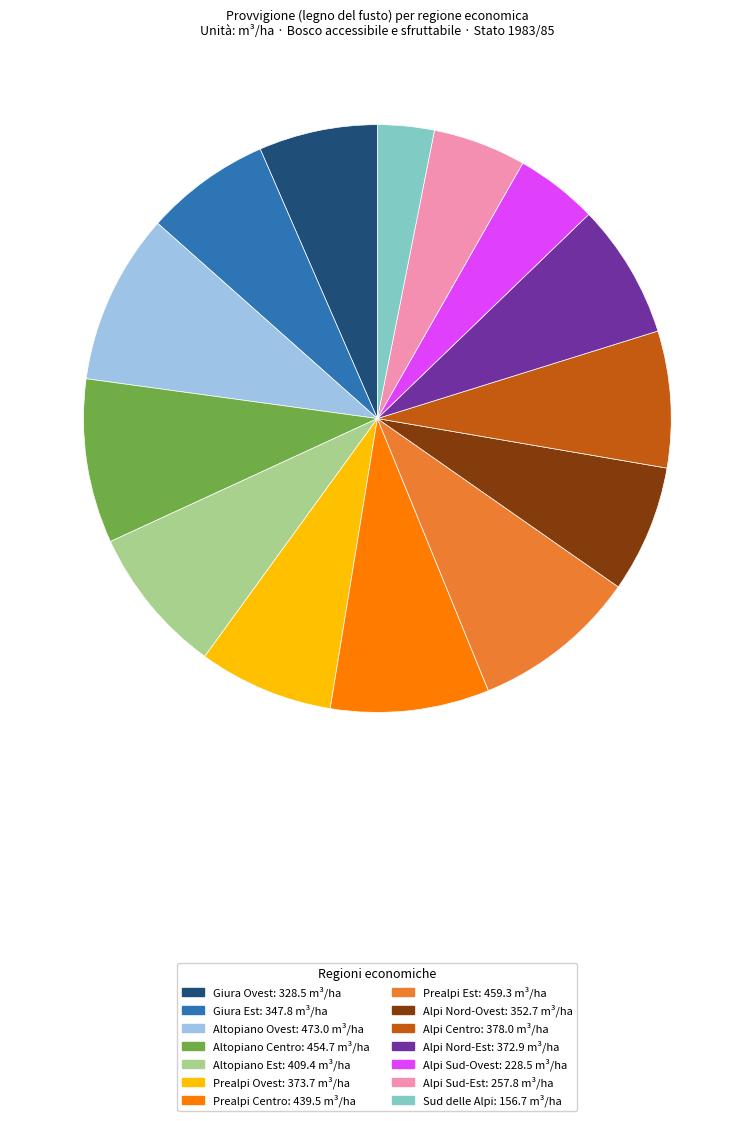

Approximately how many times larger is the value at Alpi Sud-Ovest compared to Altopiano Est?

0.6